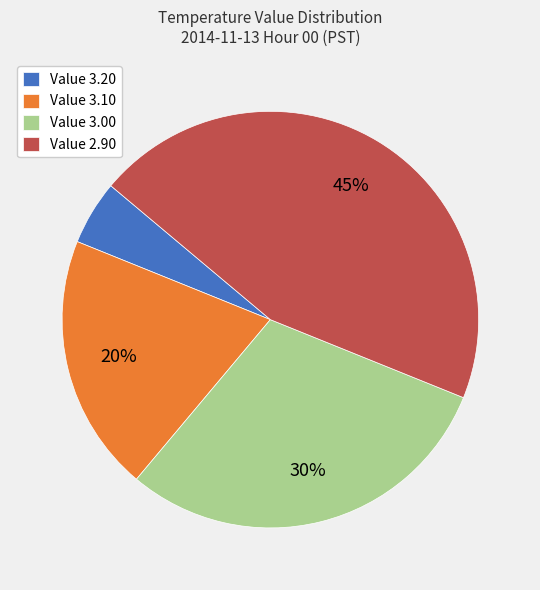

True or false: Value 3.10 accounts for 20% of the total.

True